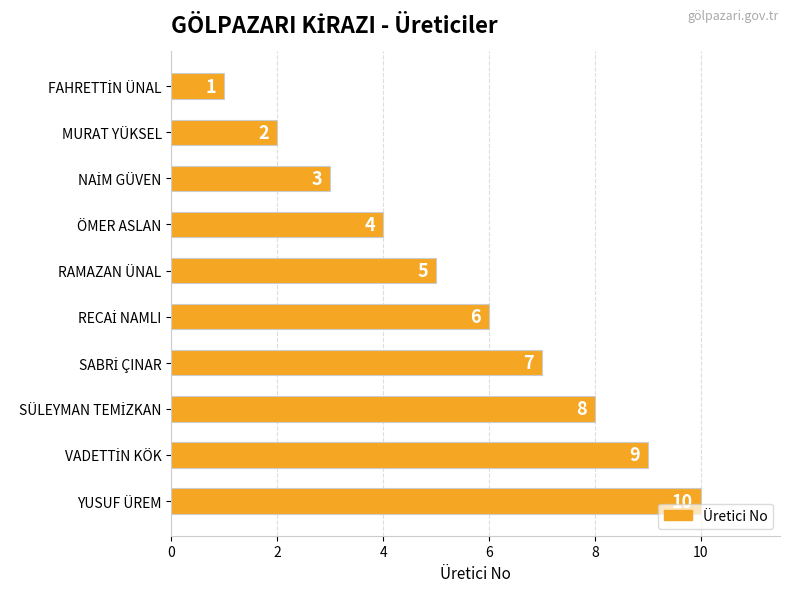

The chart shows a value of 2 at MURAT YÜKSEL. True or false?

True